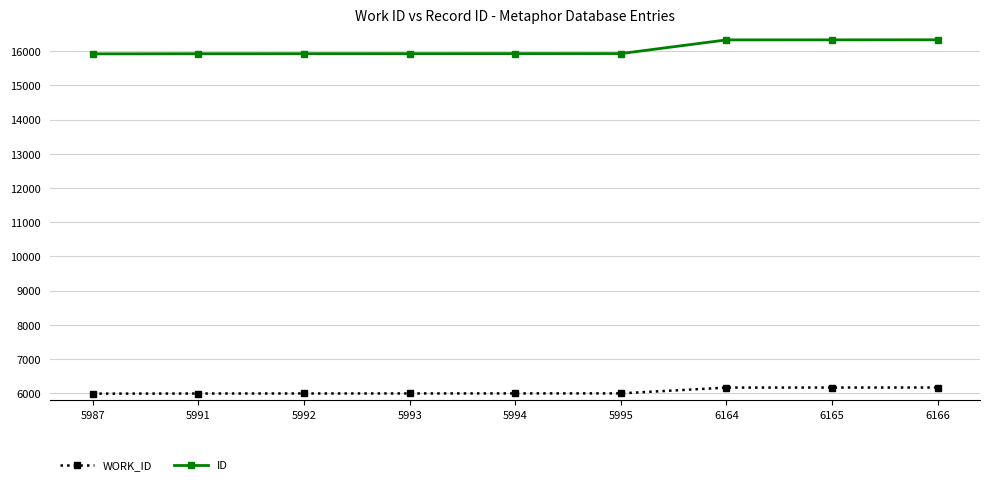

Is the value of WORK_ID at 5994 greater than the value of ID at 5991?

No